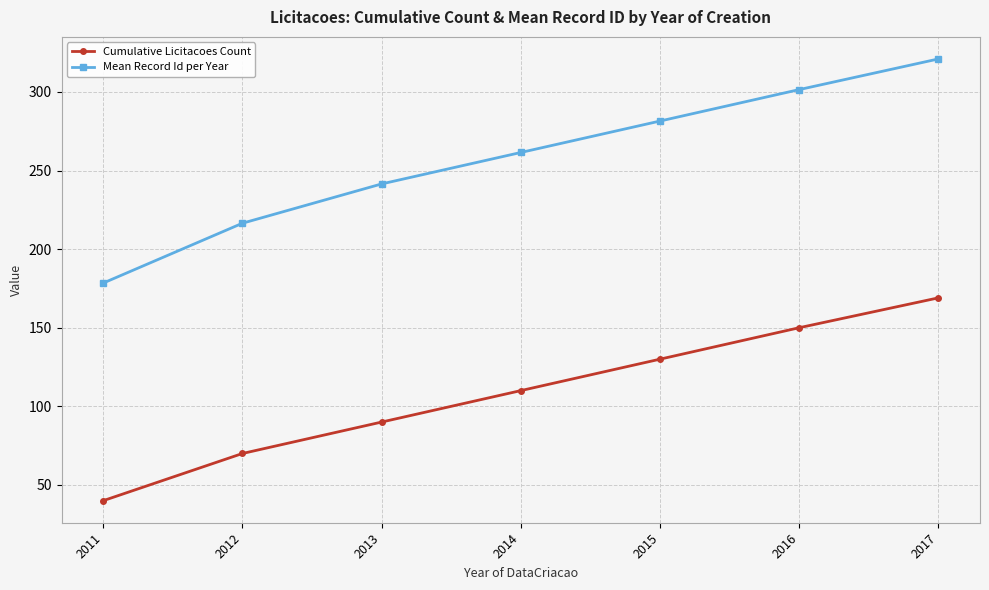

What is the spread (max minus min) of values at 2016?

151.5